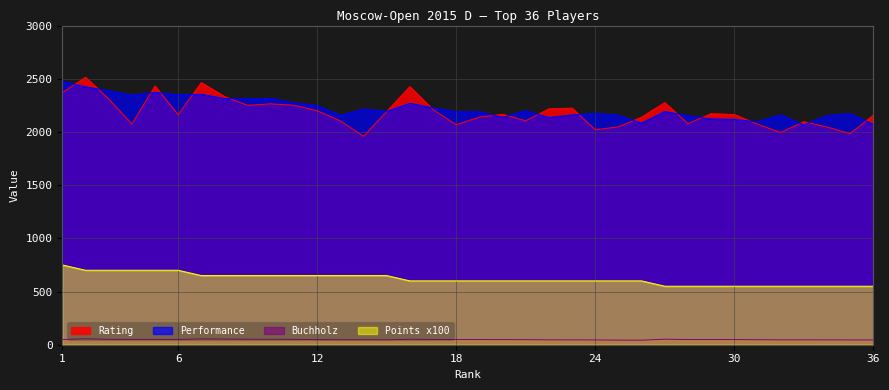

Reading left to right, transcribe all the data shown in this chart.

Rating: 1=2368.0	2=2514.0	3=2311.0	4=2074.0	5=2432.0	6=2162.0	7=2464.0	8=2333.0	9=2250.0	10=2264.0	11=2251.0	12=2199.0	13=2104.0	14=1959.0	15=2192.0	16=2426.0	17=2210.0	18=2068.0	19=2139.0	20=2166.0	21=2105.0	22=2217.0	23=2224.0	24=2020.0	25=2048.0	26=2139.0	27=2276.0	28=2078.0	29=2172.0	30=2164.0	31=2073.0	32=1995.0	33=2096.0	34=2047.0	35=1984.0	36=2158.0
Performance: 1=2475.0	2=2424.0	3=2387.0	4=2345.0	5=2372.0	6=2350.0	7=2354.0	8=2314.0	9=2310.0	10=2314.0	11=2274.0	12=2248.0	13=2155.0	14=2214.0	15=2193.0	16=2269.0	17=2226.0	18=2190.0	19=2190.0	20=2137.0	21=2199.0	22=2136.0	23=2160.0	24=2174.0	25=2157.0	26=2083.0	27=2192.0	28=2152.0	29=2122.0	30=2119.0	31=2095.0	32=2161.0	33=2065.0	34=2154.0	35=2172.0	36=2071.0
Buchholz: 1=48.5	2=55.5	3=50.5	4=50.0	5=50.0	6=49.5	7=54.5	8=53.0	9=51.5	10=51.0	11=50.5	12=48.0	13=47.0	14=47.0	15=46.0	16=51.0	17=49.5	18=49.0	19=48.5	20=48.0	21=47.5	22=46.0	23=45.5	24=45.0	25=43.0	26=42.5	27=52.0	28=48.5	29=48.5	30=48.5	31=47.0	32=46.0	33=46.0	34=45.5	35=45.0	36=45.0
Points: 1=750.0	2=700.0	3=700.0	4=700.0	5=700.0	6=700.0	7=650.0	8=650.0	9=650.0	10=650.0	11=650.0	12=650.0	13=650.0	14=650.0	15=650.0	16=600.0	17=600.0	18=600.0	19=600.0	20=600.0	21=600.0	22=600.0	23=600.0	24=600.0	25=600.0	26=600.0	27=550.0	28=550.0	29=550.0	30=550.0	31=550.0	32=550.0	33=550.0	34=550.0	35=550.0	36=550.0